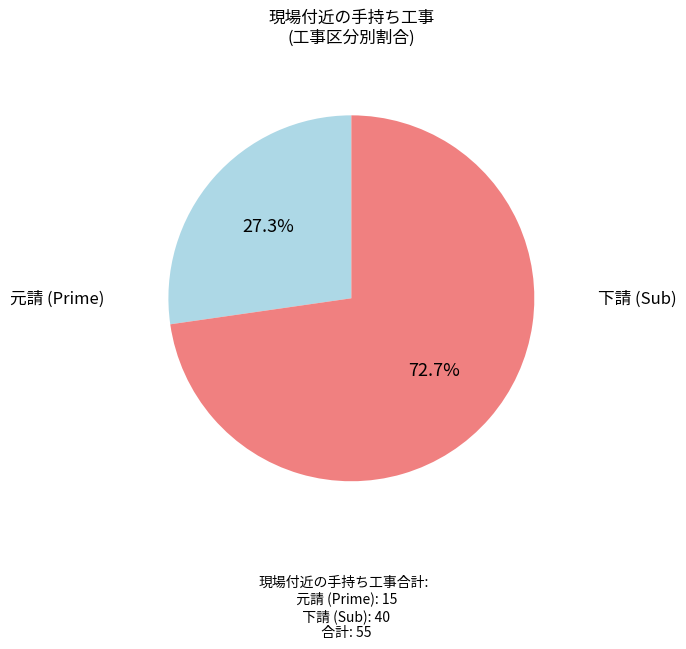

Is there a majority slice in this chart?

Yes